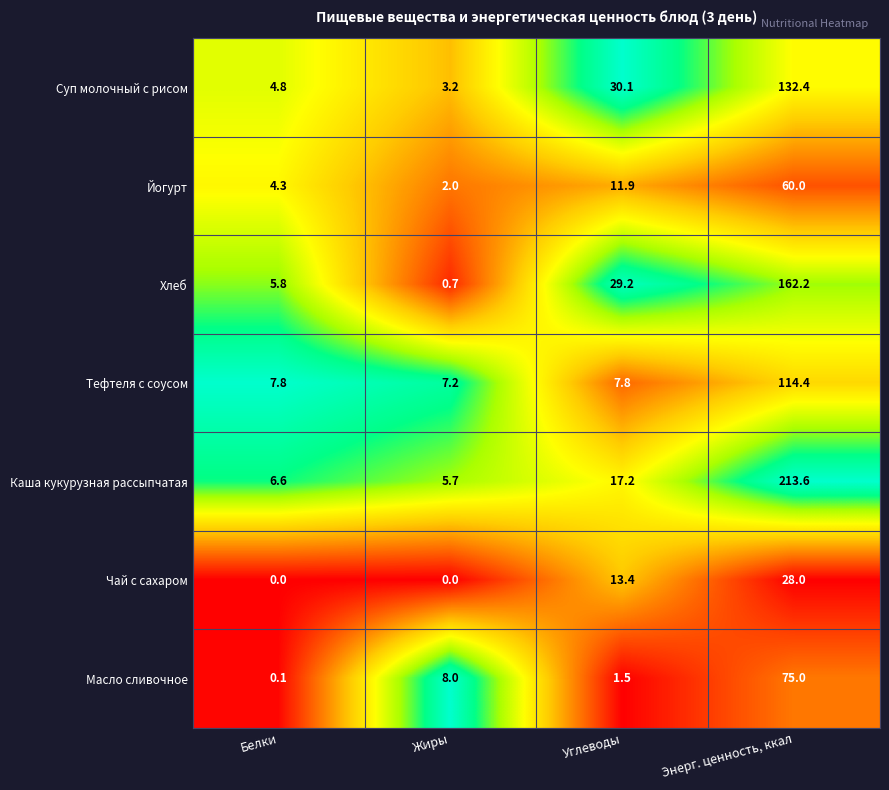

Reading left to right, list all the values displayed in this chart.

Суп молочный с рисом: Белки=4.8	Жиры=3.2	Углеводы=30.1	Энерг. ценность, ккал=132.4
Йогурт: Белки=4.3	Жиры=2.0	Углеводы=11.9	Энерг. ценность, ккал=60.0
Хлеб: Белки=5.8	Жиры=0.7	Углеводы=29.2	Энерг. ценность, ккал=162.2
Тефтеля с соусом: Белки=7.8	Жиры=7.2	Углеводы=7.8	Энерг. ценность, ккал=114.4
Каша кукурузная рассыпчатая: Белки=6.6	Жиры=5.7	Углеводы=17.2	Энерг. ценность, ккал=213.6
Чай с сахаром: Белки=0.0	Жиры=0.0	Углеводы=13.4	Энерг. ценность, ккал=28.0
Масло сливочное: Белки=0.1	Жиры=8.0	Углеводы=1.5	Энерг. ценность, ккал=75.0